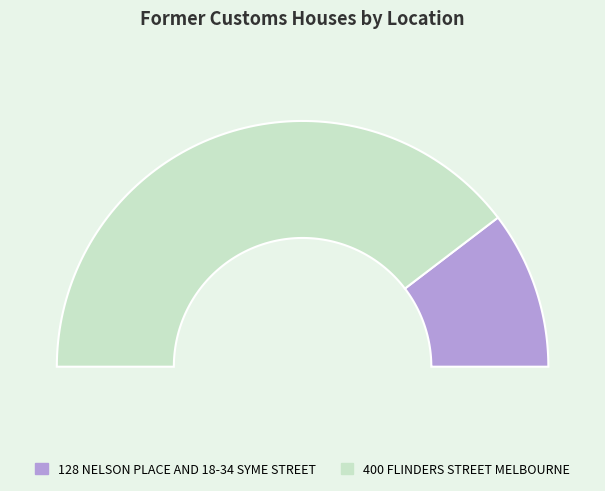

What percentage do 400 FLINDERS STREET MELBOURNE and 128 NELSON PLACE AND 18-34 SYME STREET together represent?

100.0%